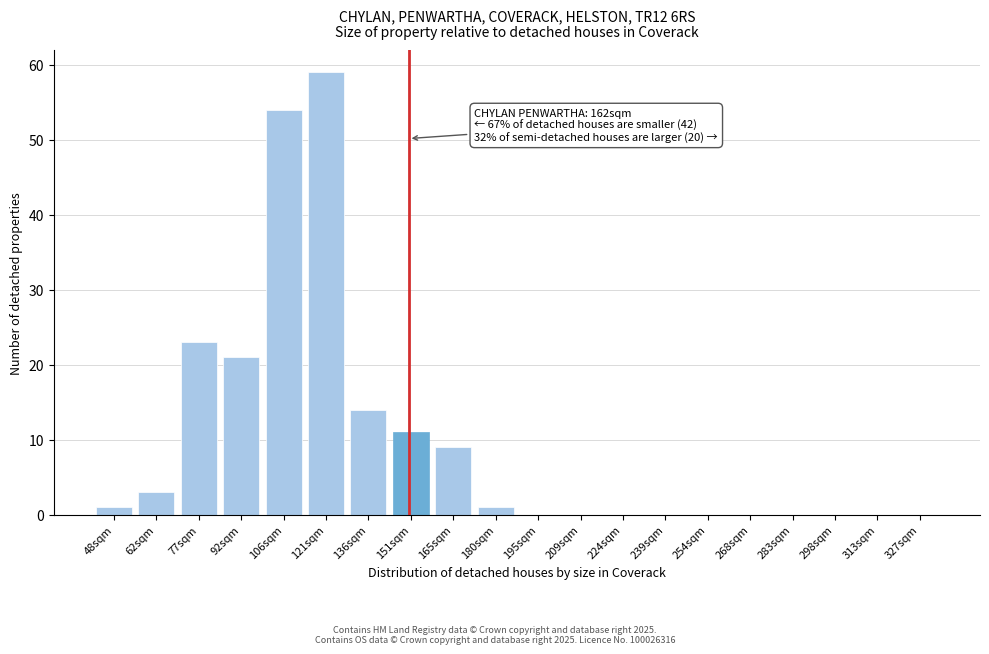

Reading left to right, extract all data points from this chart.

48sqm=1	62sqm=3	77sqm=23	92sqm=21	106sqm=54	121sqm=59	136sqm=14	151sqm=11	165sqm=9	180sqm=1	195sqm=0	209sqm=0	224sqm=0	239sqm=0	254sqm=0	268sqm=0	283sqm=0	298sqm=0	313sqm=0	327sqm=0